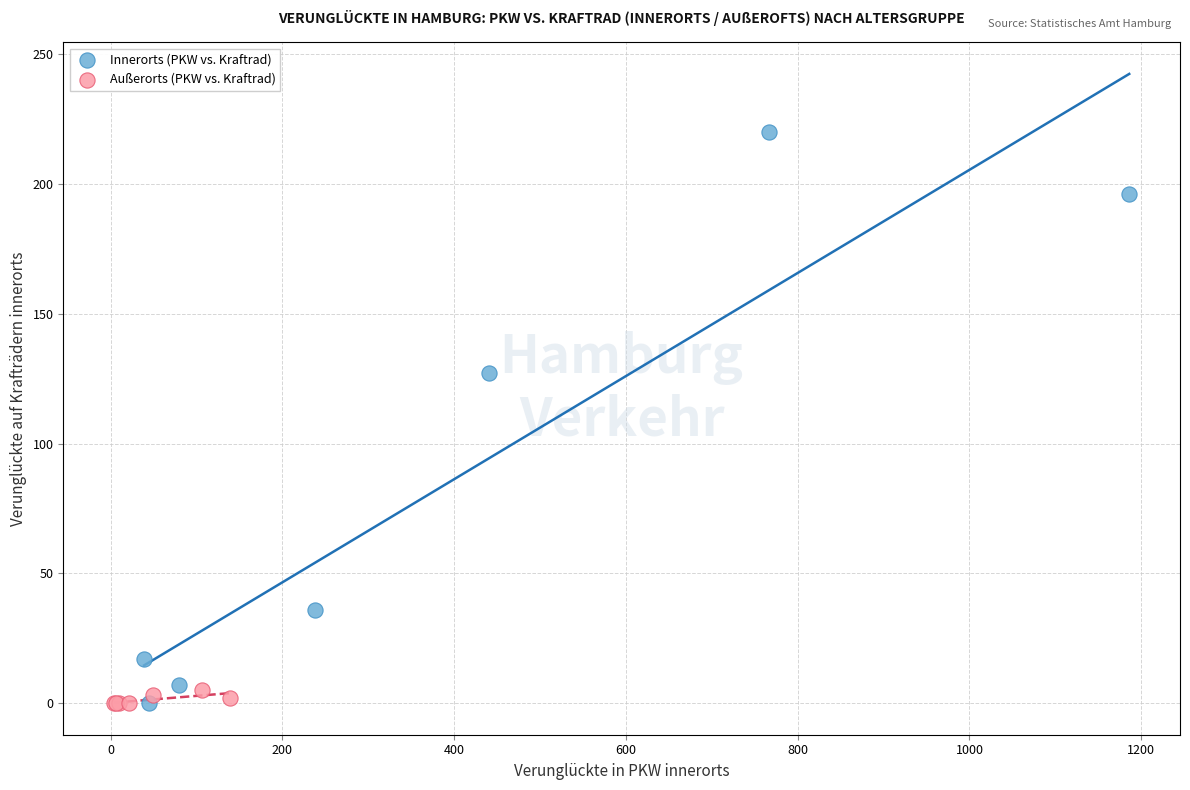

Which series reaches the maximum Y coordinate?

Innerorts (PKW vs. Kraftrad)